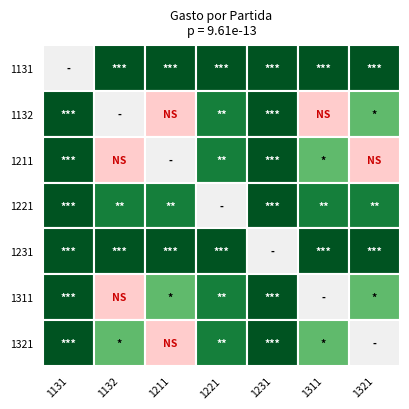

At how many categories does at least one series exceed 693252529?

1